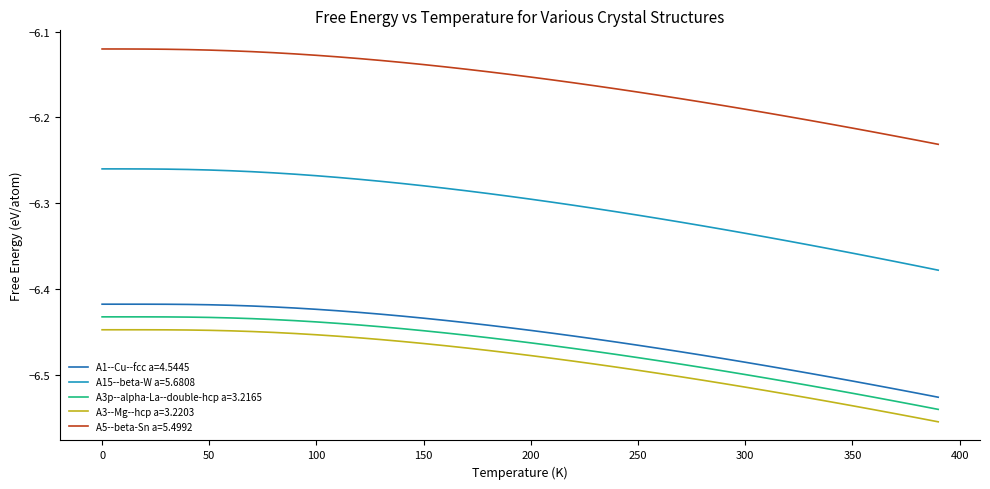

Which series has the largest range (max minus min)?

A15--beta-W a=5.6808